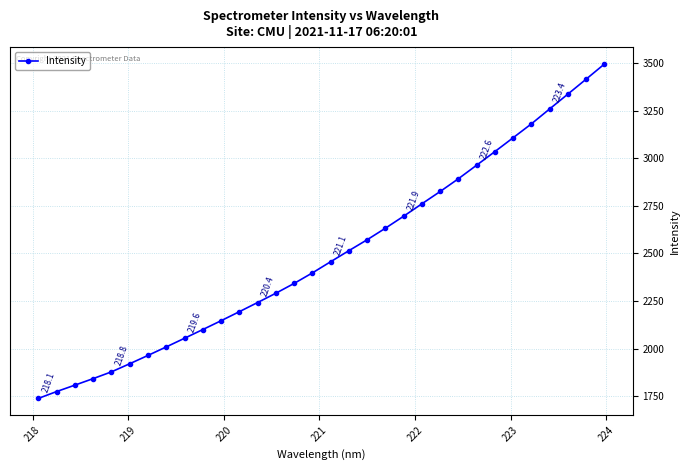

What is the value of the 23rd point from the left?

2825.7